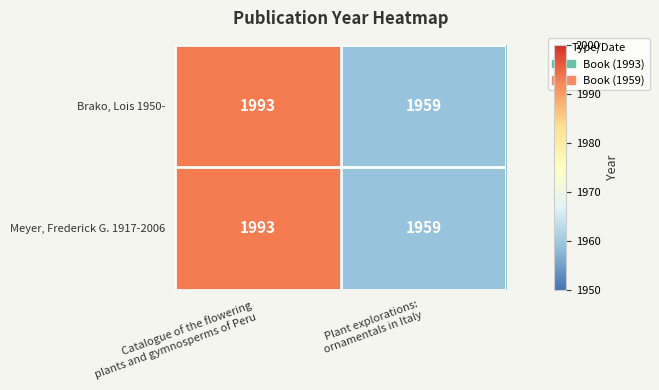

What is the minimum value for Brako, Lois 1950-?

1959